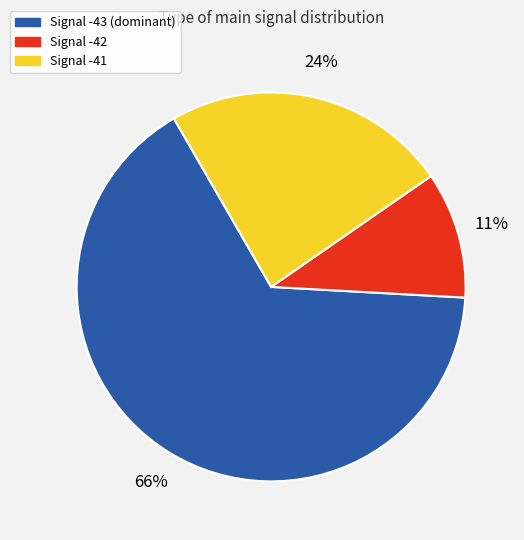

Is there a majority slice in this chart?

Yes